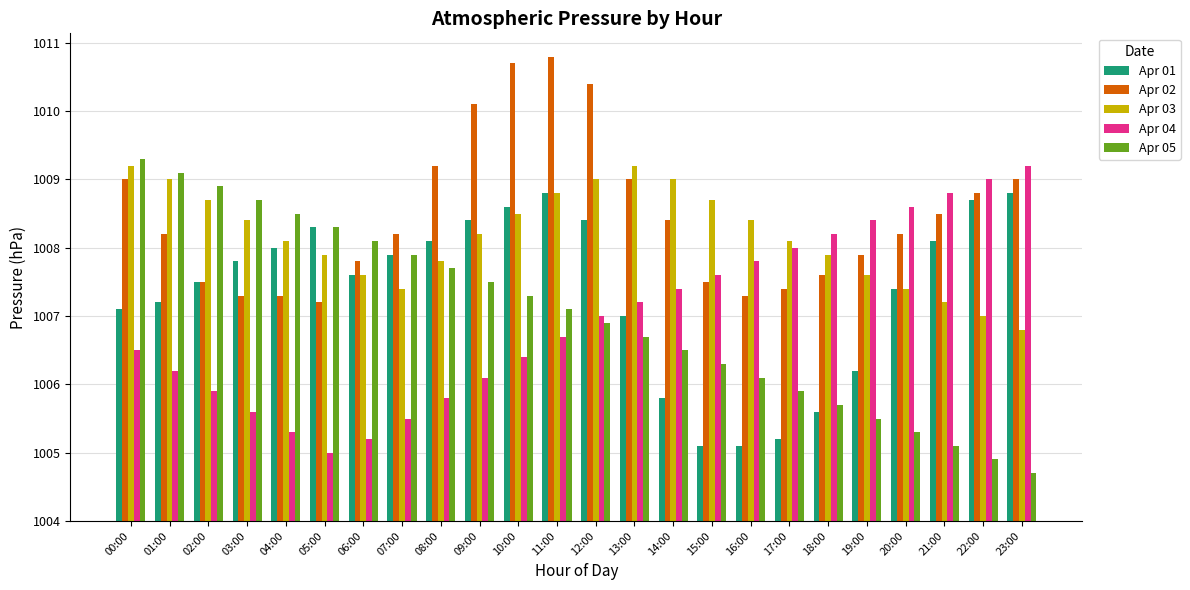

Is it true that Apr 01 equals 4.8 at 11:00?

True